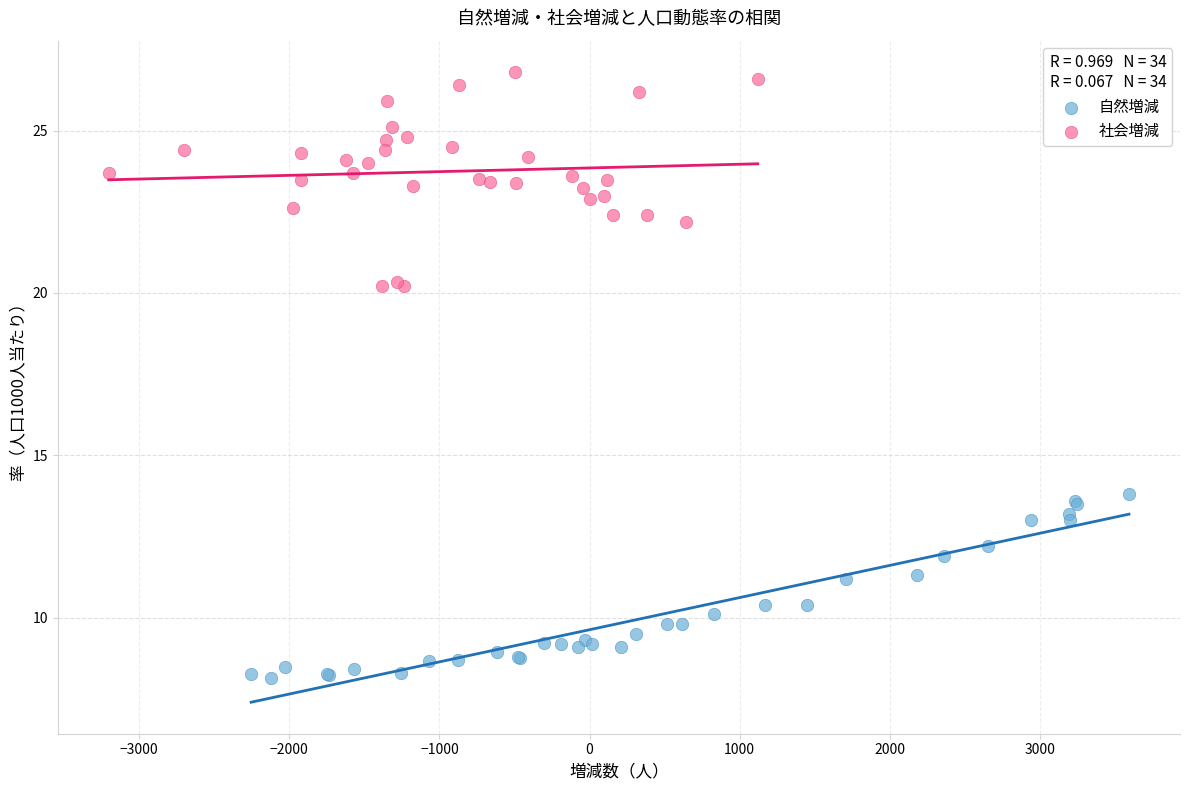

Which series contains the lowest Y value?

自然増減